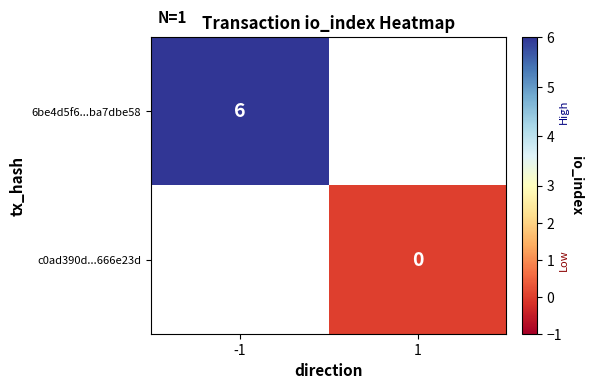

Which category has the lowest value across all series?

1